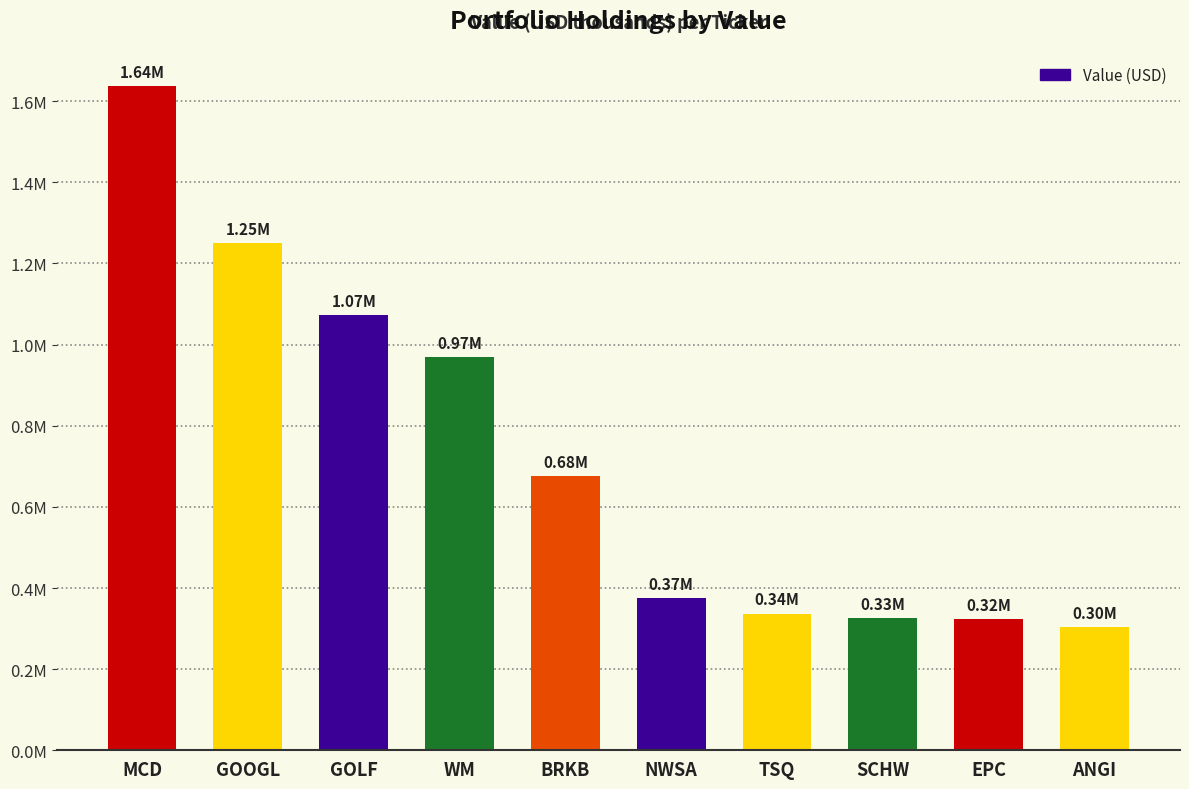

At which category does the chart reach its minimum across all series?

ANGI